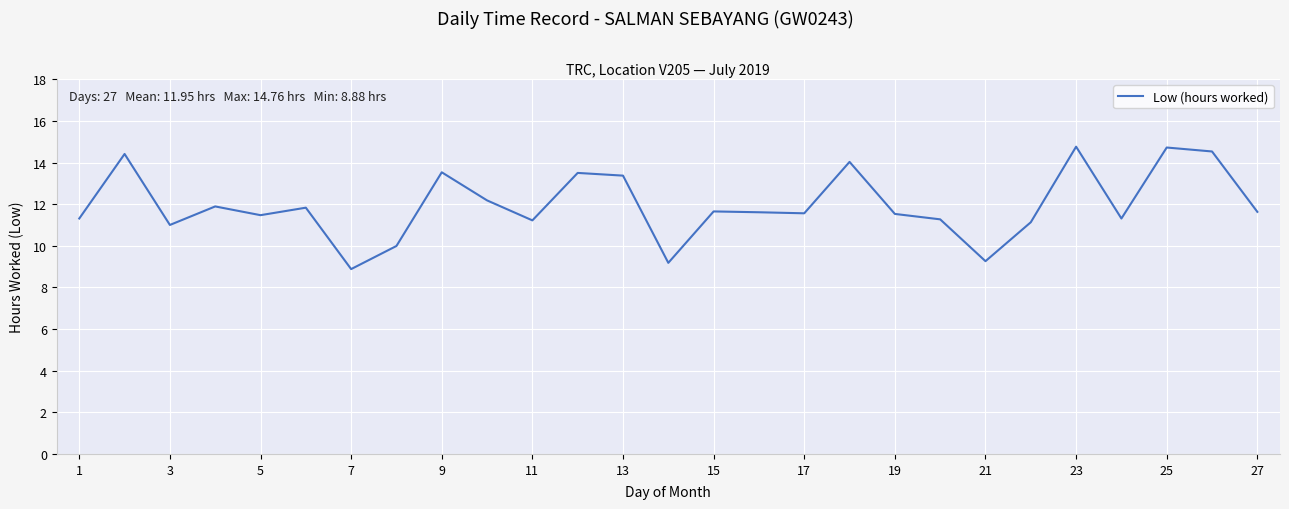

What is the smallest value displayed?

8.9